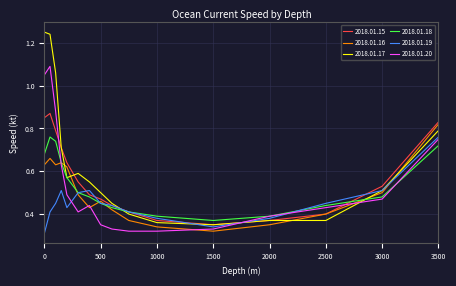

True or false: 2018.01.17 and 2018.01.20 cross at least once.

True